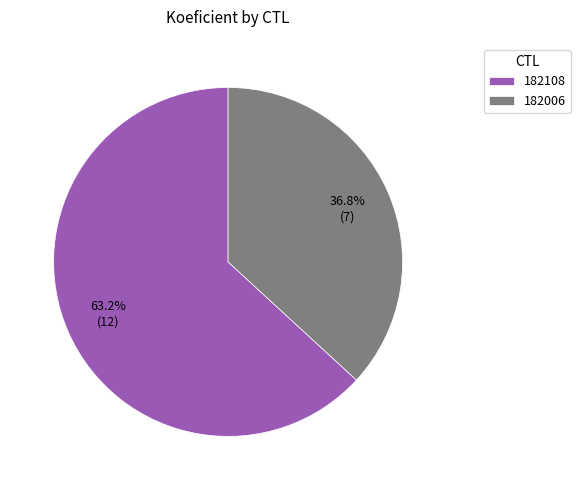

How much of the chart is everything except 182006?

63.2%